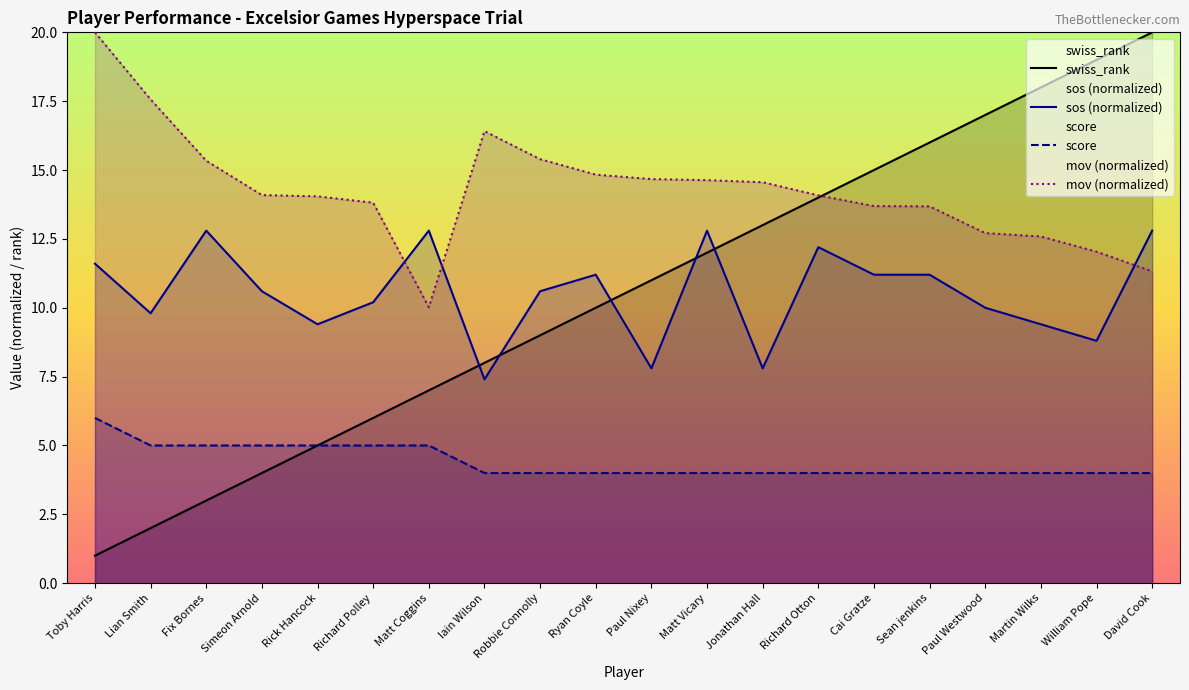

Does the chart have visible grid lines?

No